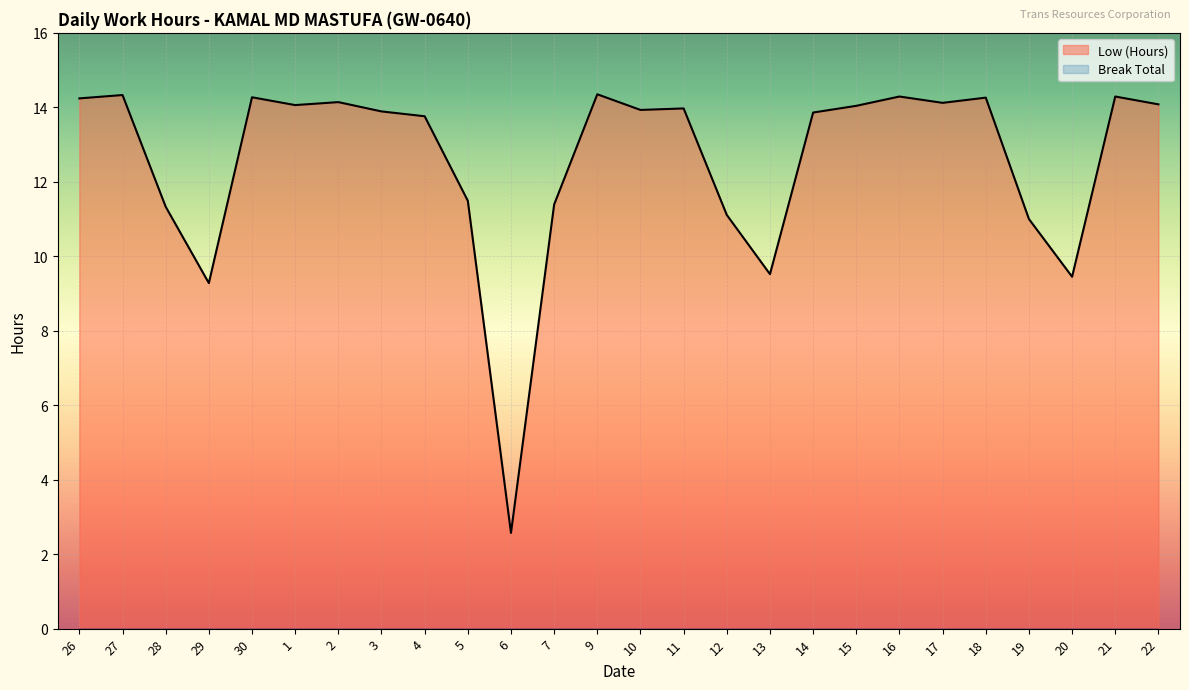

Count the number of data series in this chart.

1